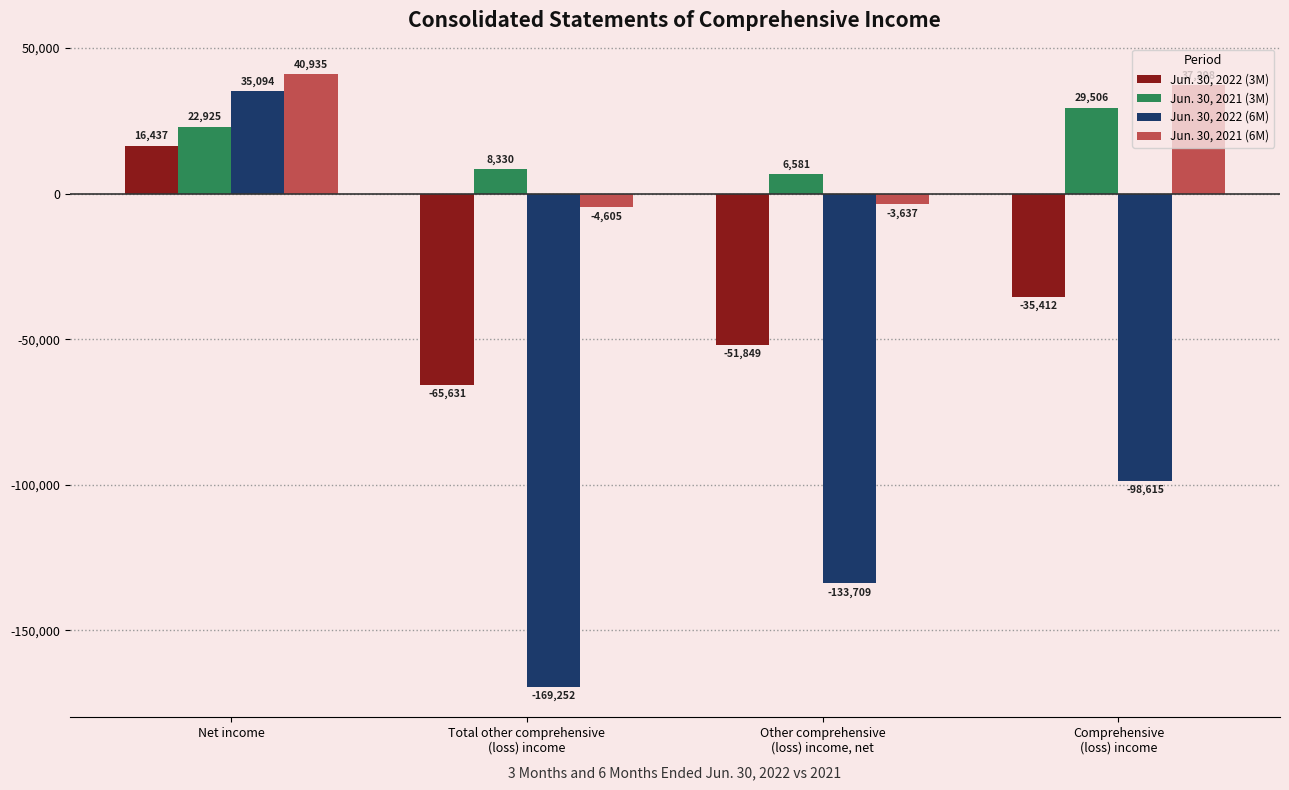

Which series has the largest total across all categories?

Jun. 30, 2021 (6M)